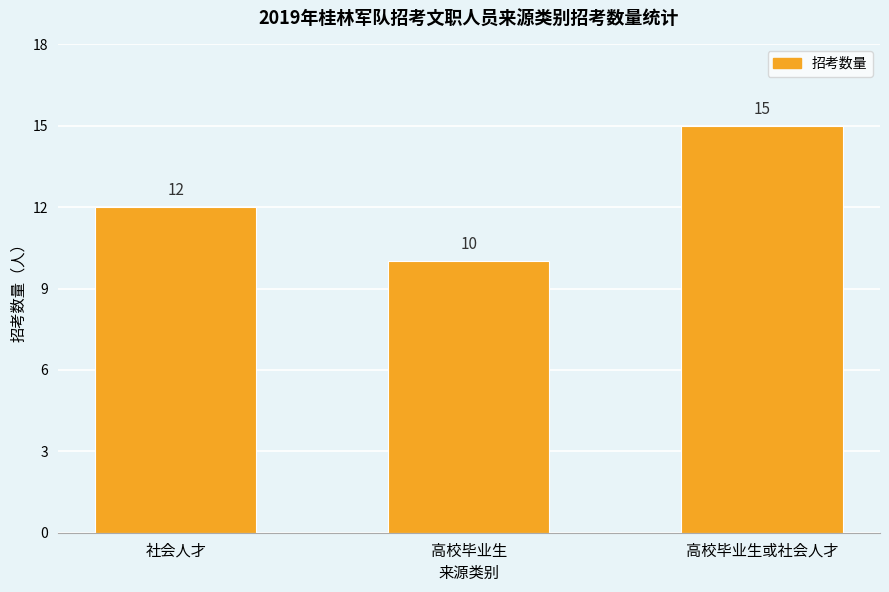

What is the average value?

12